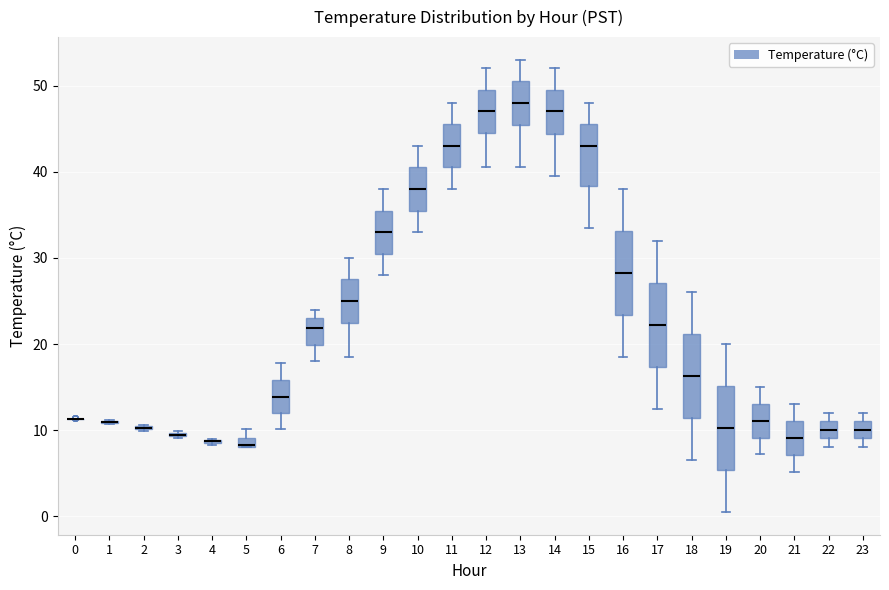

Where does the upper whisker of the box at x = 9 end on the y-axis? The values are not printed on the chart, so give them approximately, as read against the axis.

38